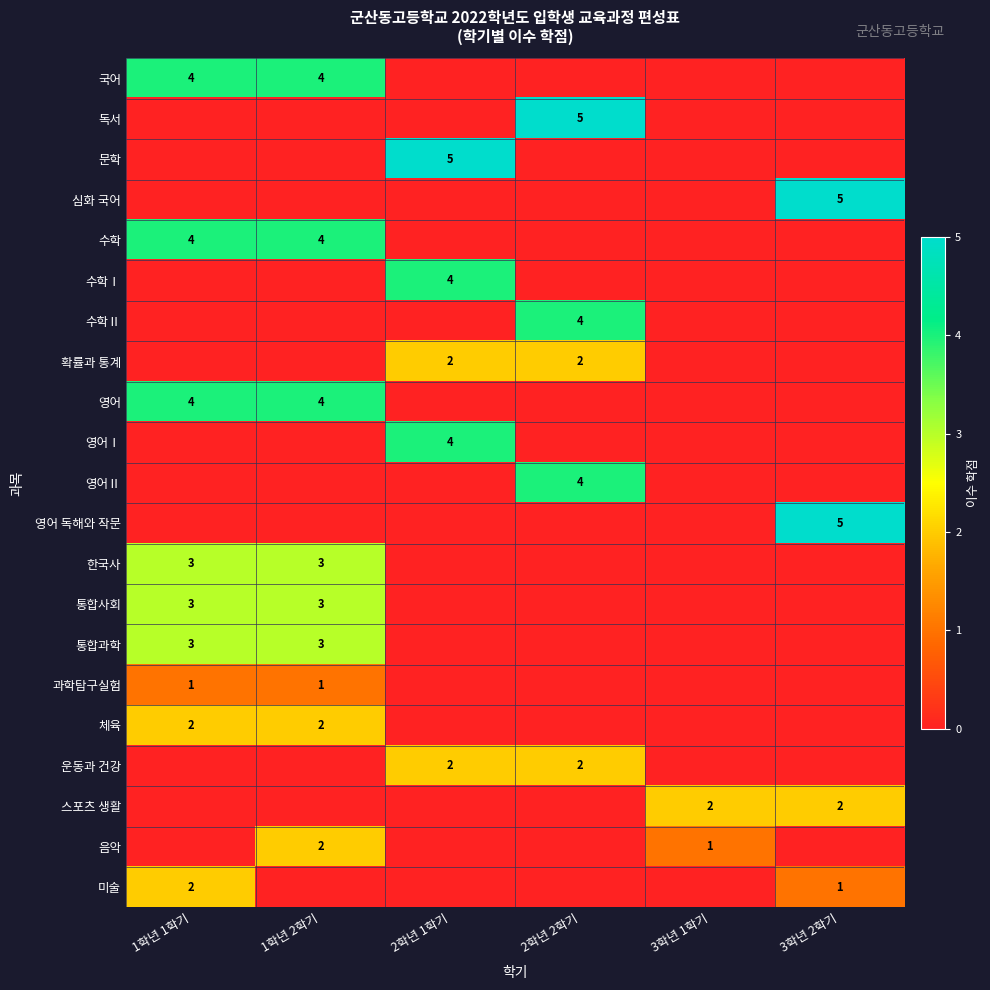

True or false: 확률과 통계 has a value of 2 at 2학년 2학기.

True